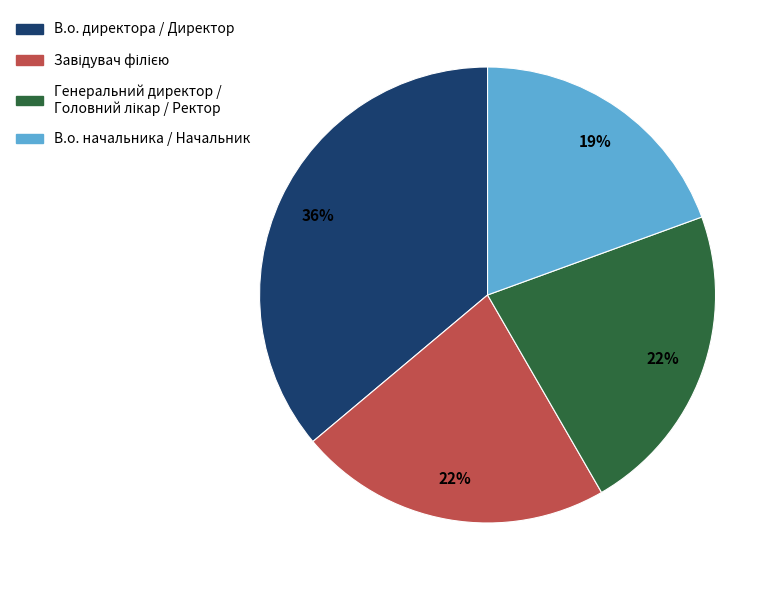

The В.о. директора / Директор slice represents 36% of the pie. True or false?

True